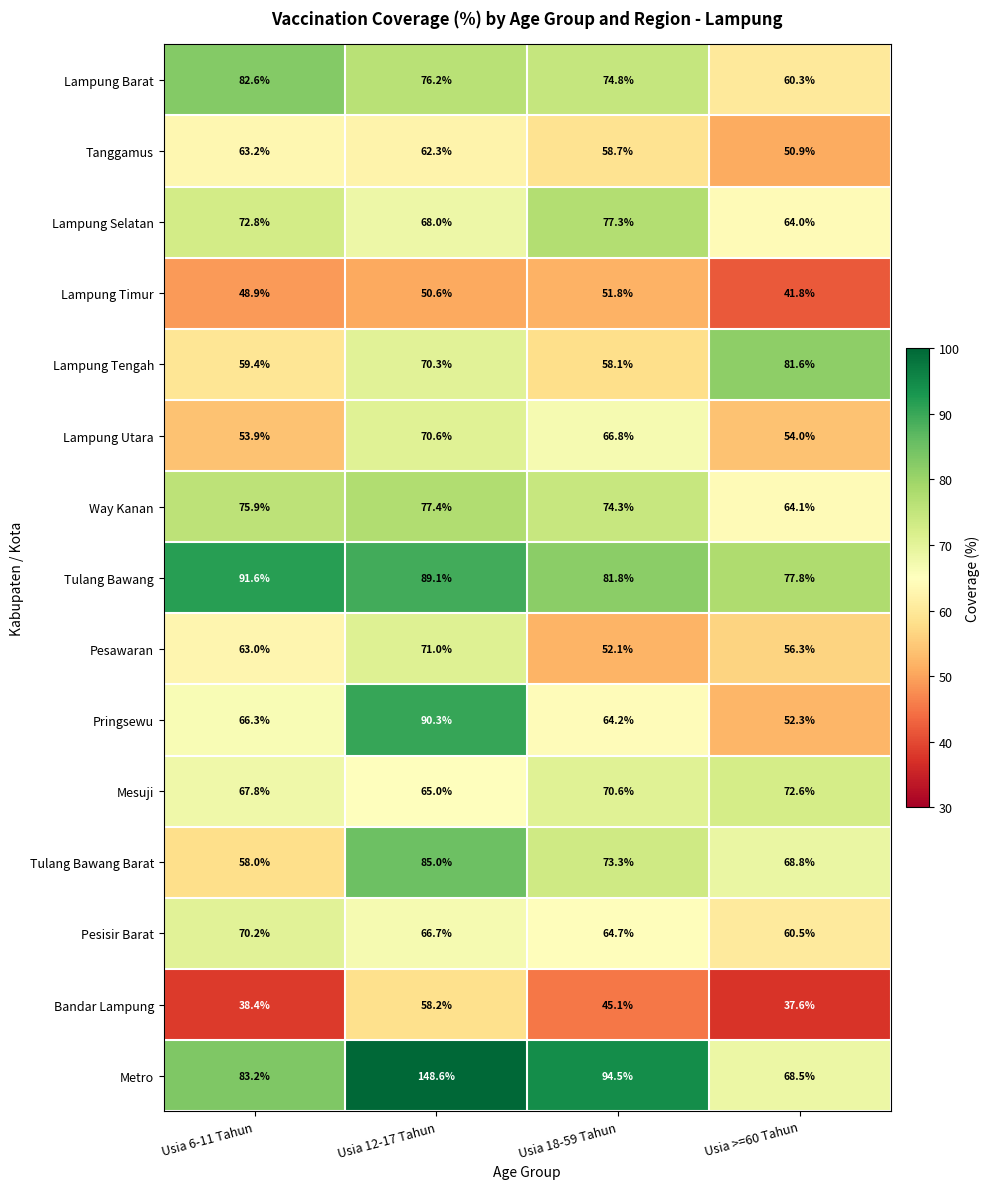

Which series changed the most between Usia 6-11 Tahun and Usia 18-59 Tahun?

Tulang Bawang Barat